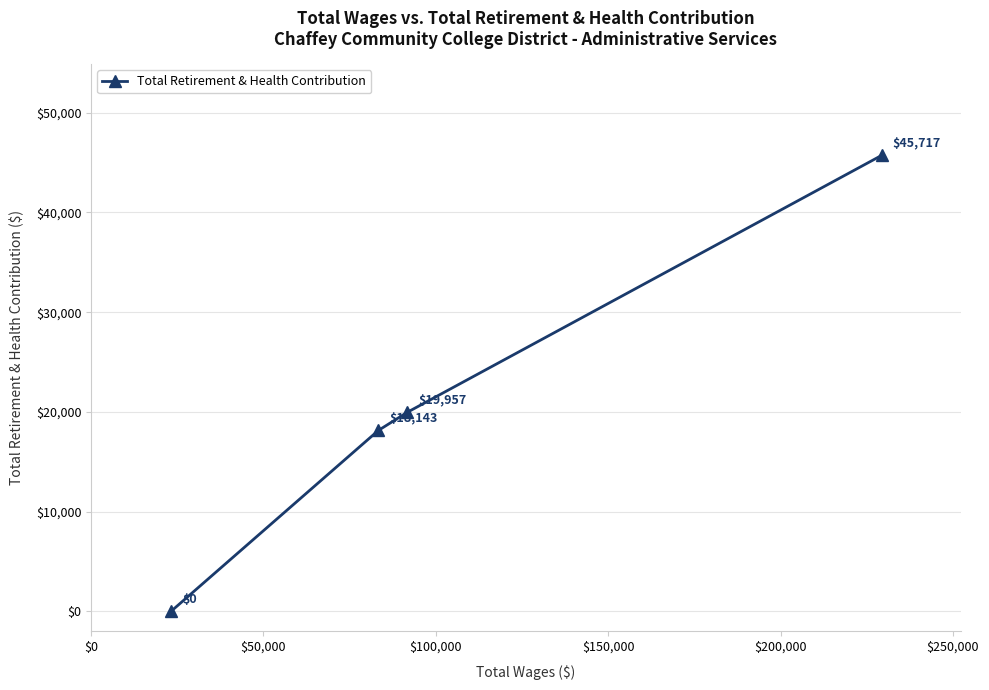

What is the value of the 4th point from the left?

45717